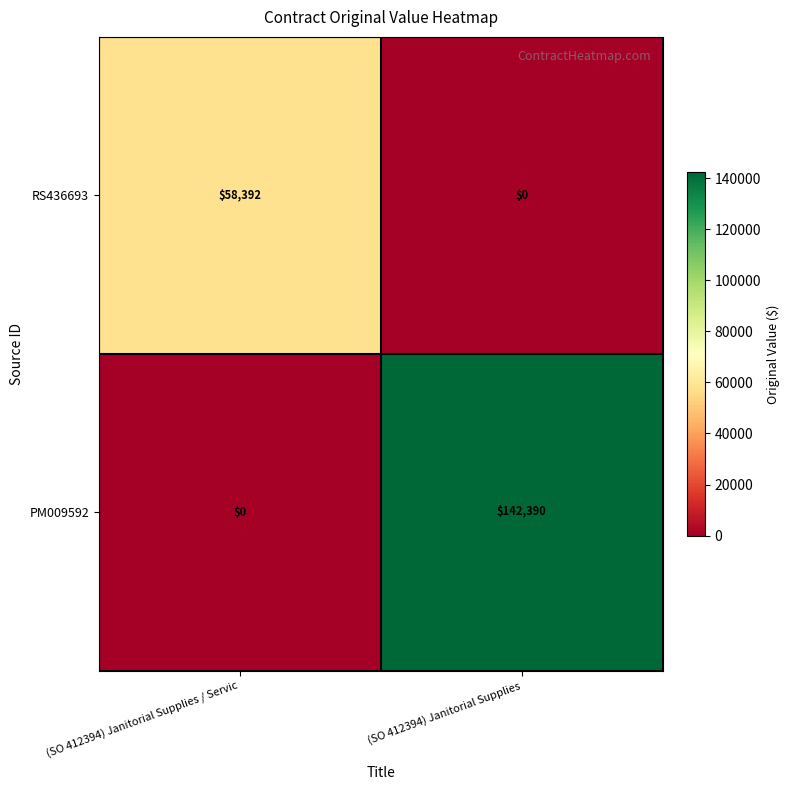

What is the difference between the maximum and minimum values in the PM009592 series?

142390